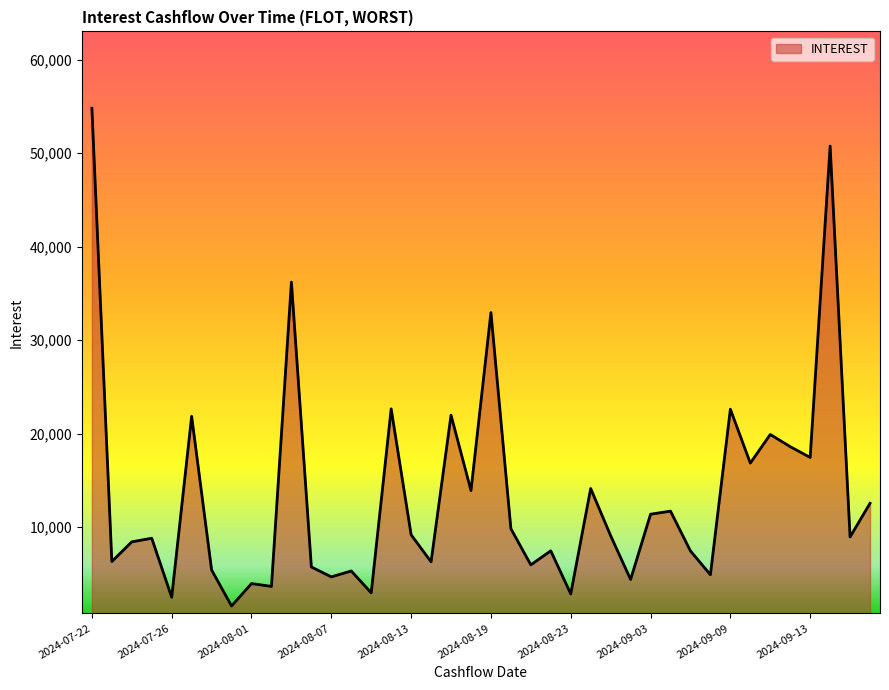

What is the minimum value shown in the chart?

1580.5